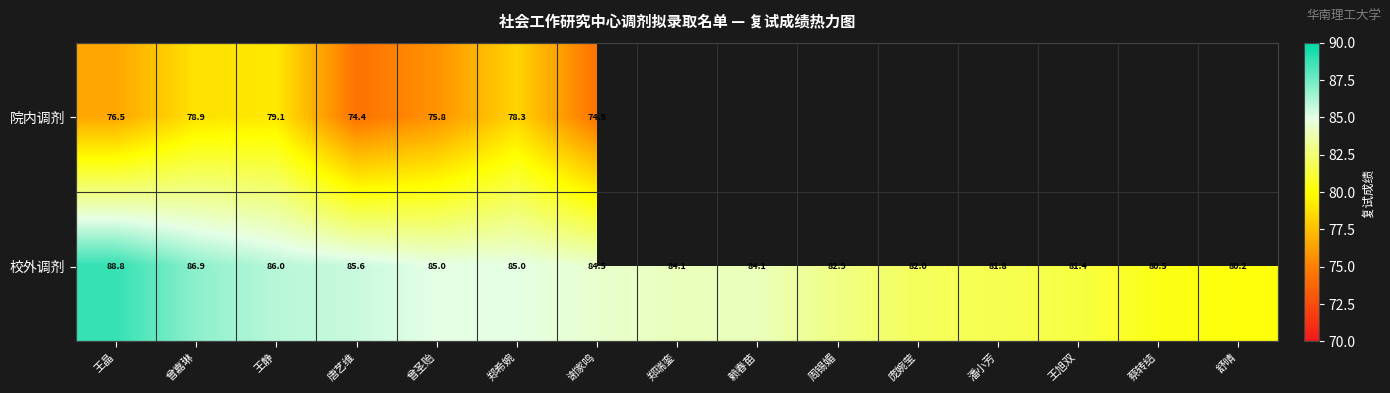

Between 曾嘉琳 and 王静, which series saw the biggest shift?

校外调剂